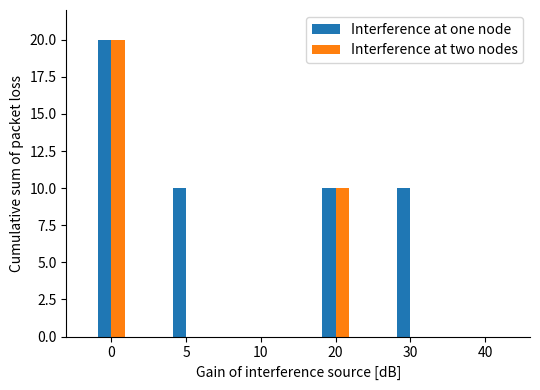

Is it true that Interference at one node equals 14 at 0?

False